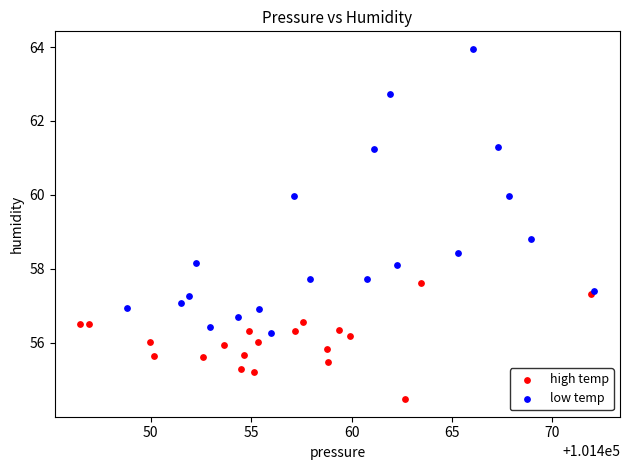

Which series reaches the maximum Y coordinate?

low temp